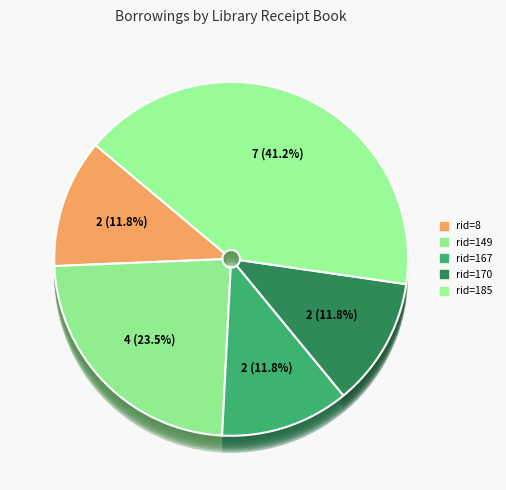

Combined, do Receipt Book 1768-1772 rid=167 A and Receipt Book 1776-1779 (rid=170) account for over 50%?

No